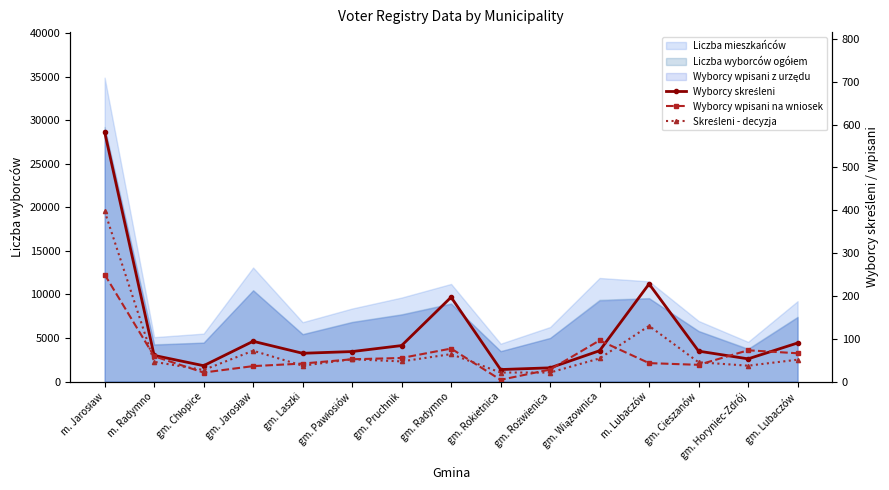

What is the difference between the maximum and minimum values in the Skreśleni - decyzja series?

377